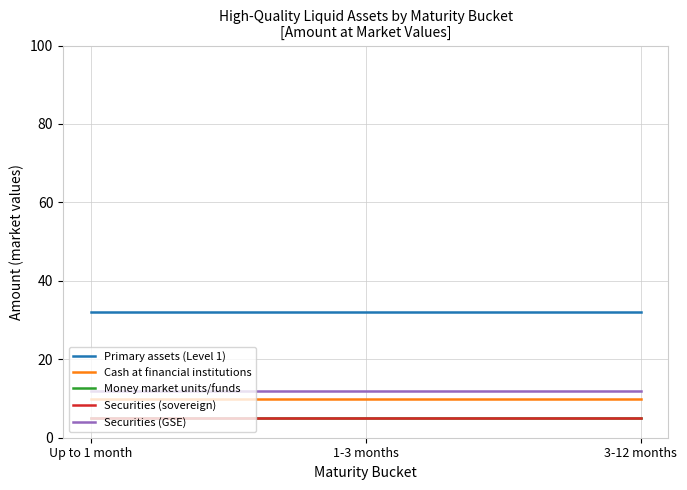

At how many categories does at least one series exceed 26?

3